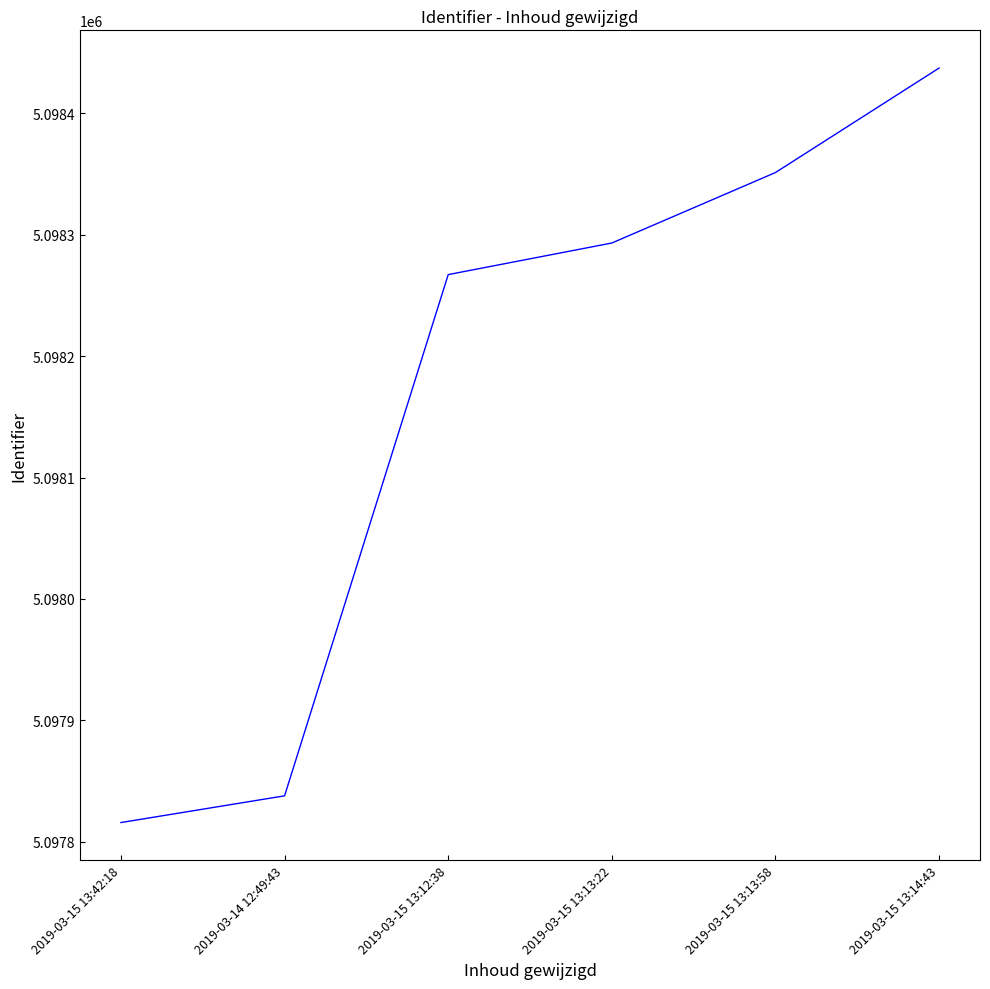

Which label corresponds to the smallest value in the chart?

2019-03-15 13:42:18